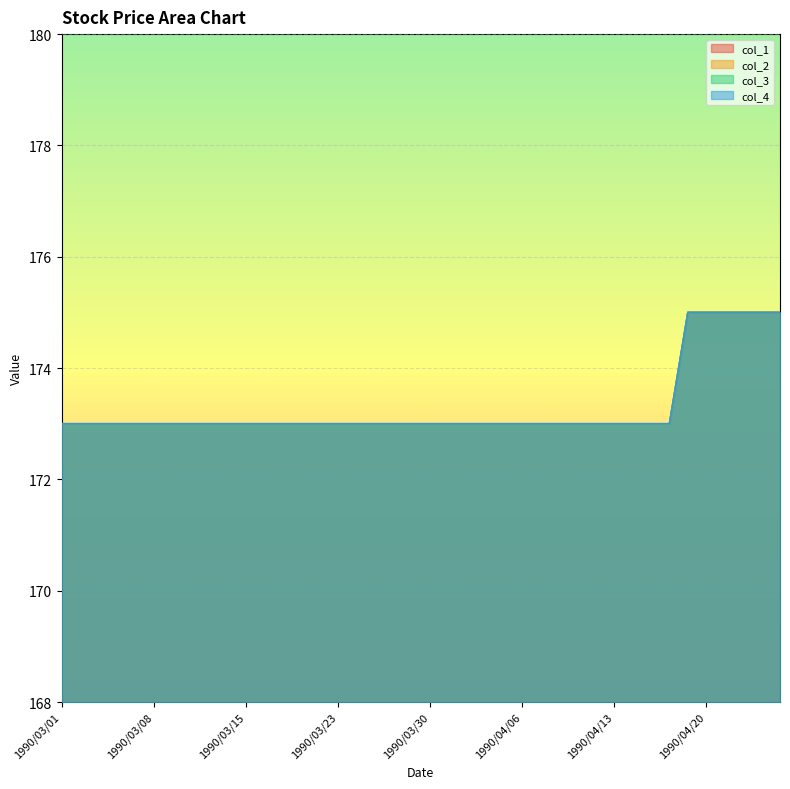

Which has a higher value, 1990/03/08 or 1990/04/03?

1990/03/08